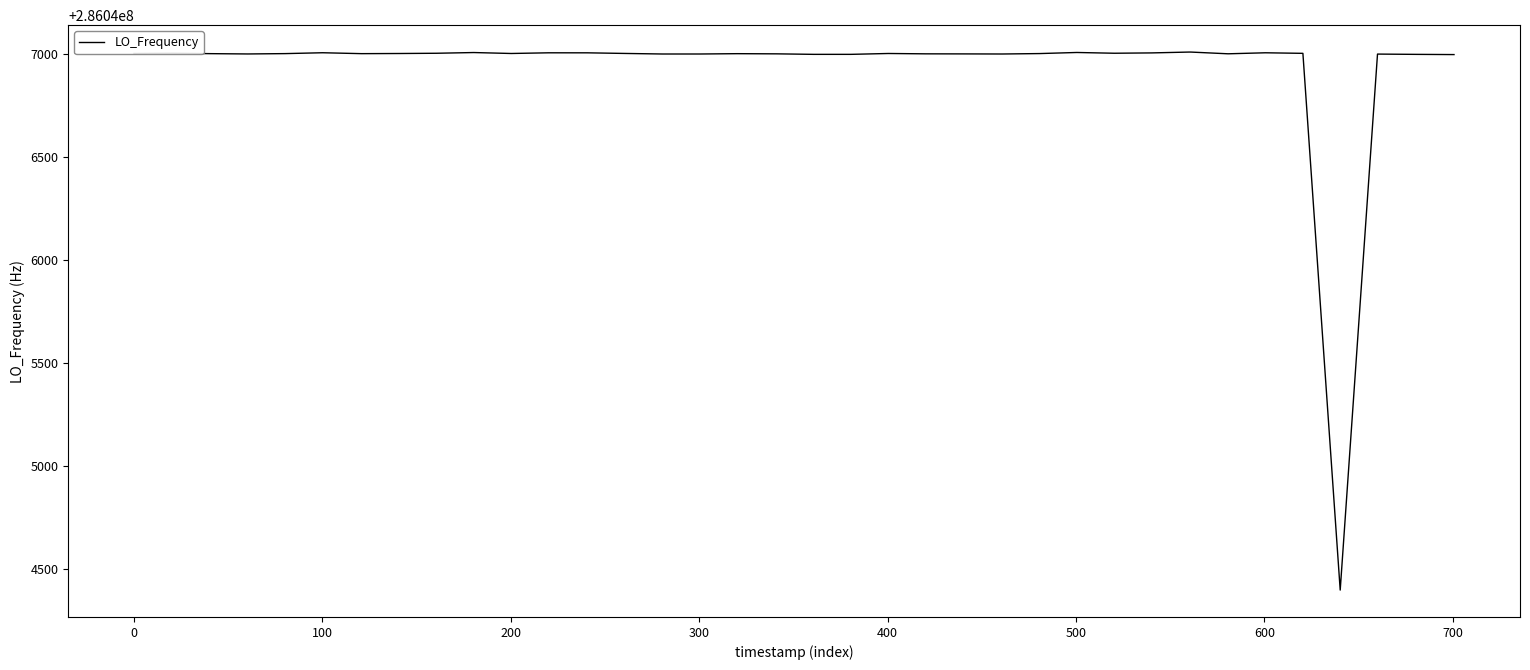

What is the difference between the second highest and minimum values?

2615.1